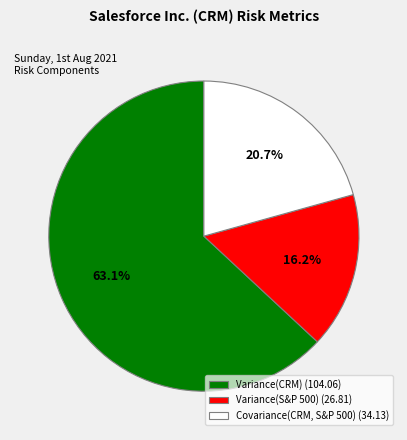

True or false: Variance(S&P 500) accounts for 16% of the total.

True